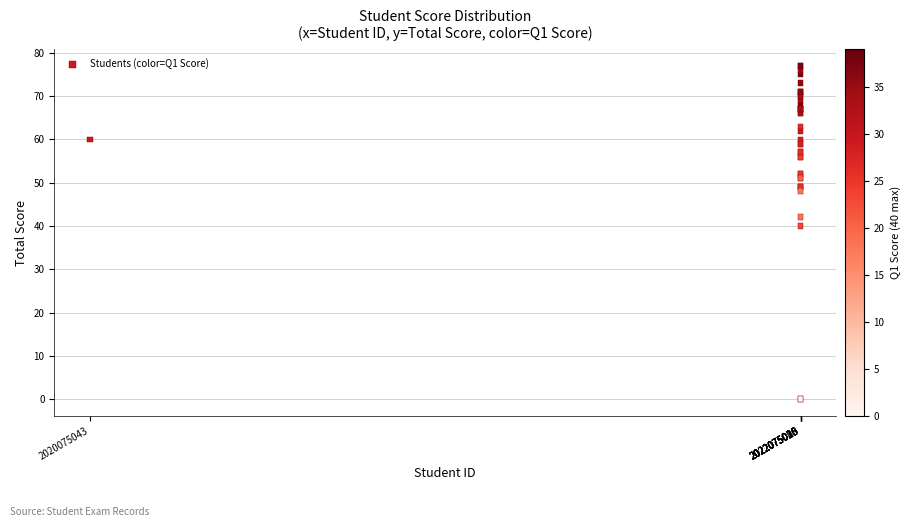

What Y value in the scatter plot is closest to 38?

40